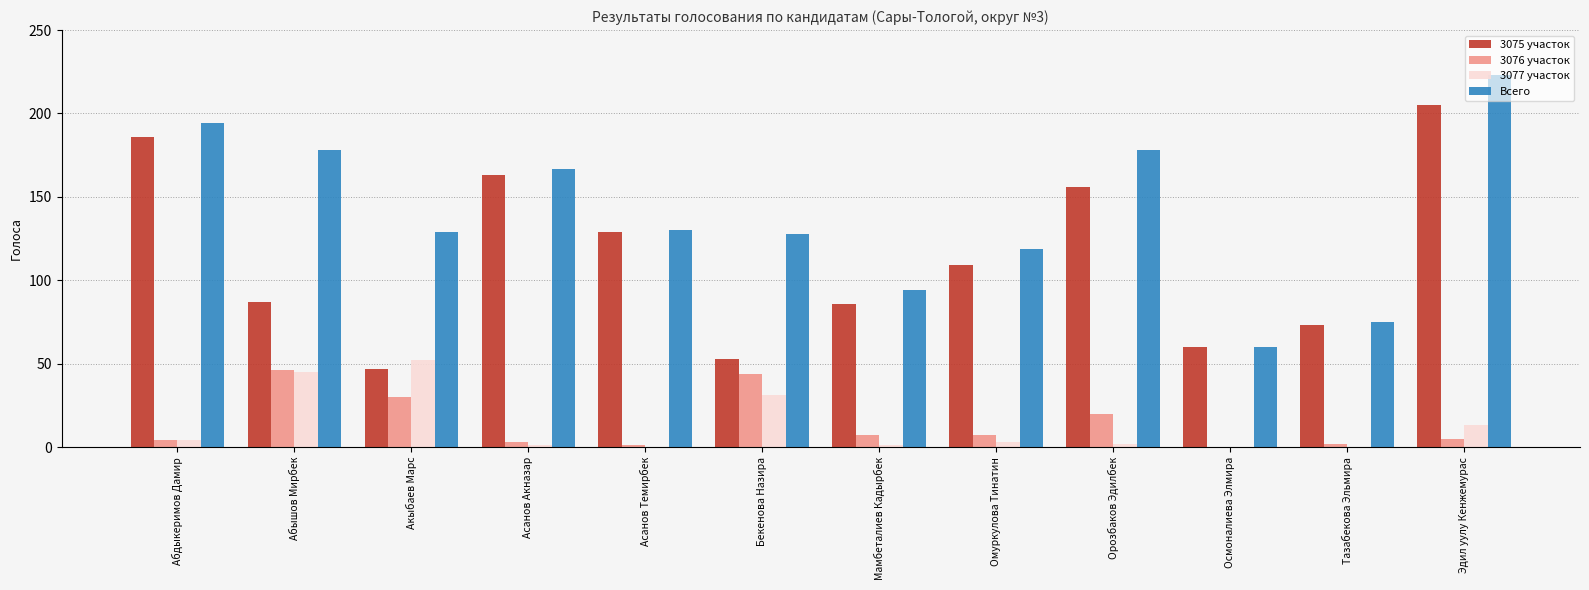

Which series changed the most between Акыбаев Марс and Тазабекова Эльмира?

Всего